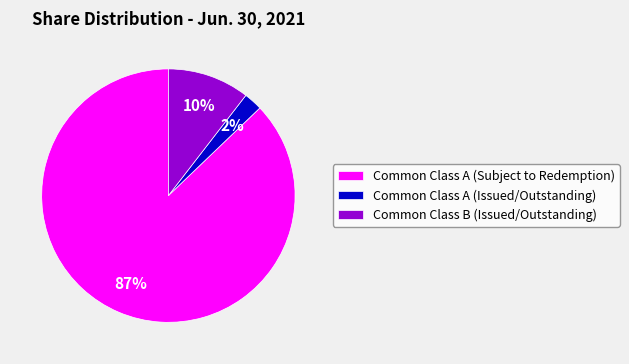

To the nearest percent, what is the average slice percentage?

33%